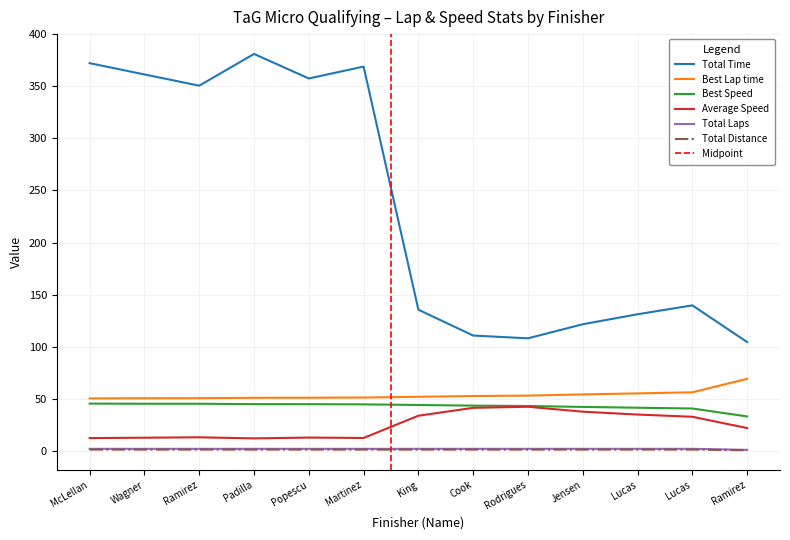

What is the difference between the highest and lowest values at Lucas?

129.9